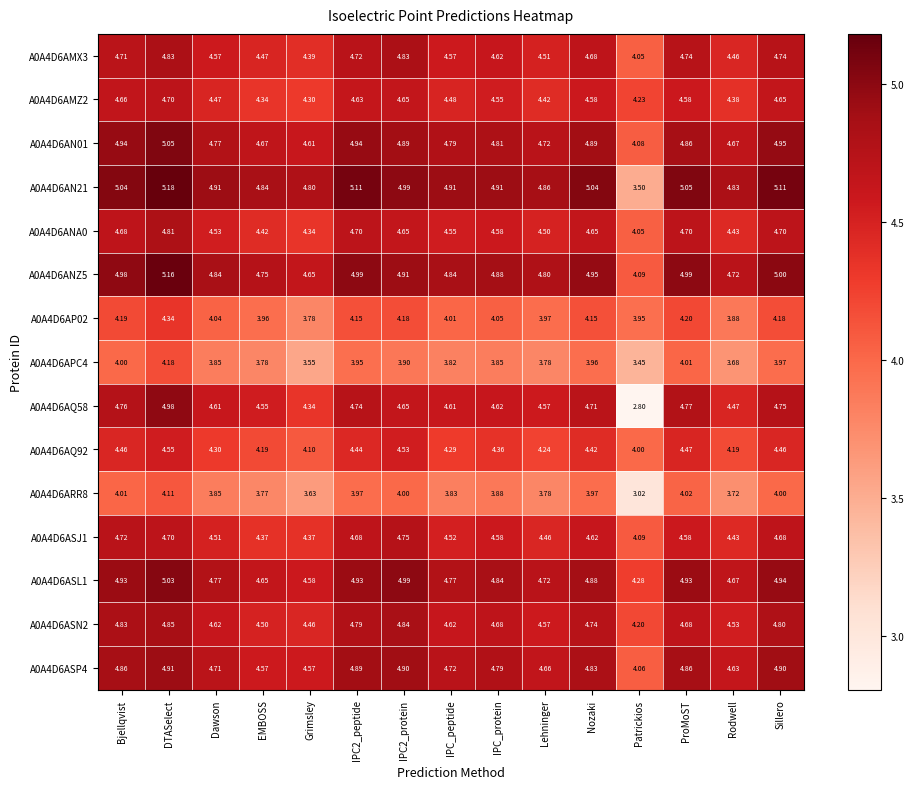

Where is A0A4D6AN21 nearest to the value 4?

Patrickios